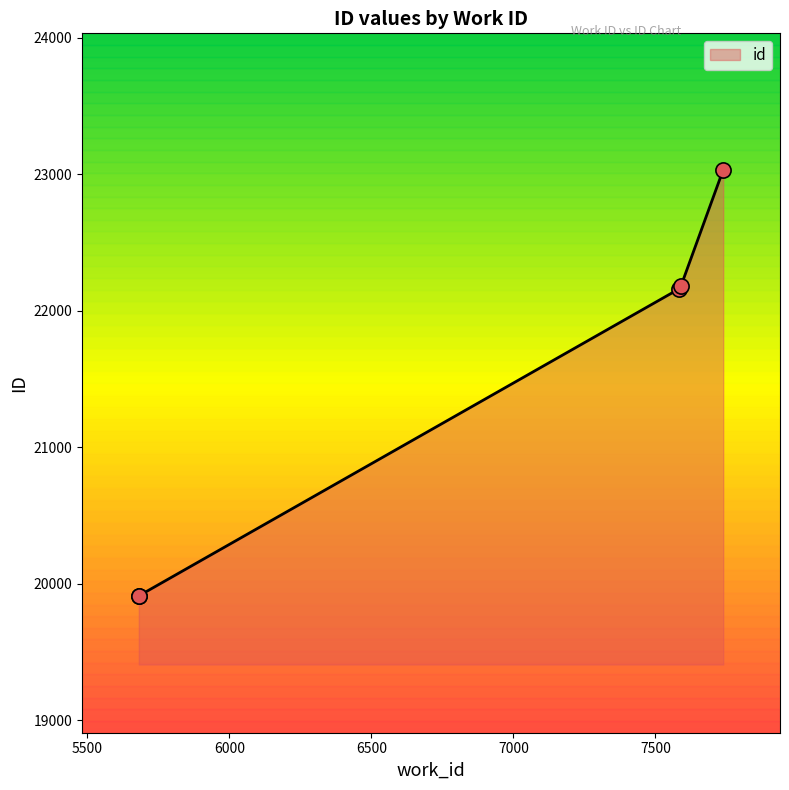

What is the change in value from 5681 to 7585?

+2251